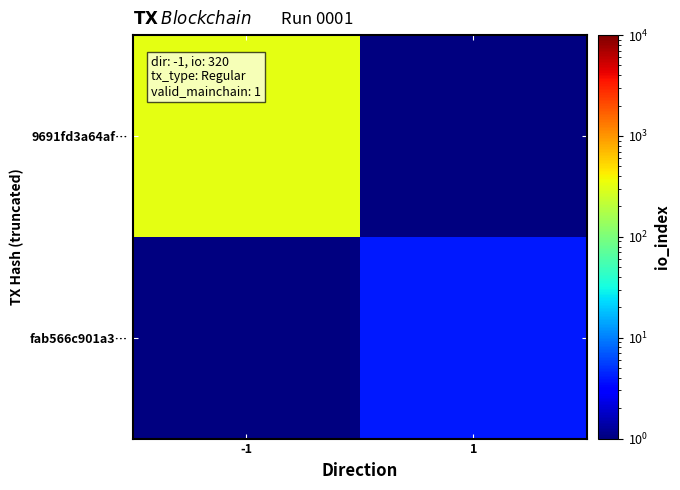

How many series are shown in this chart?

2